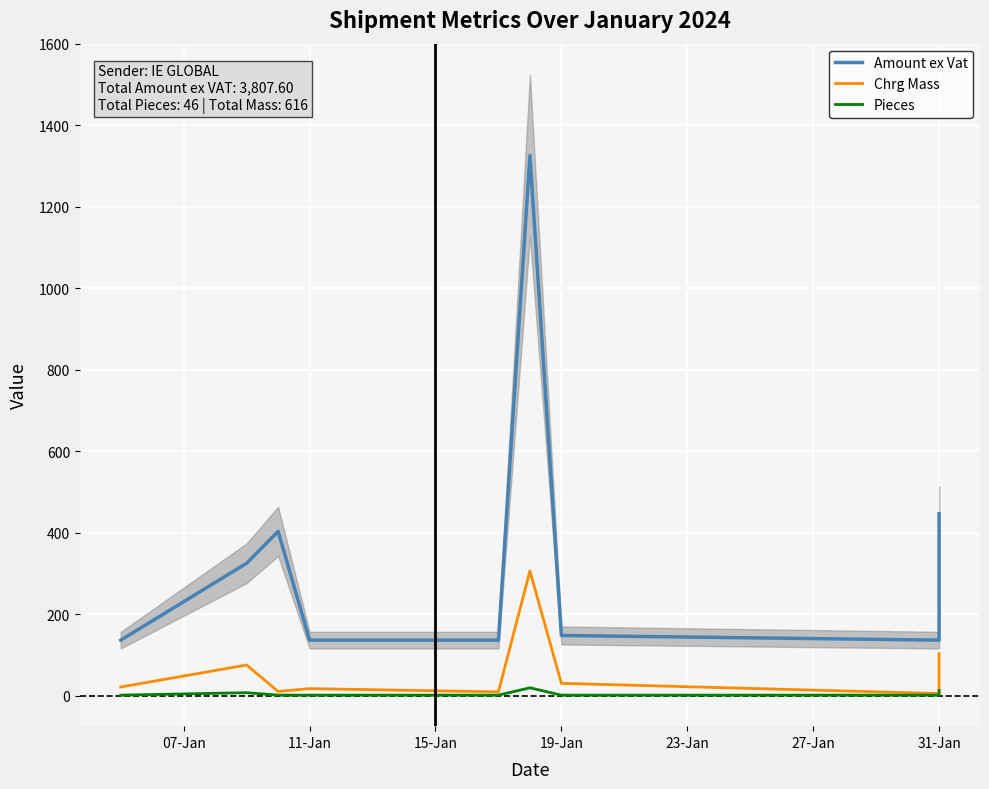

Which series has the widest spread of values?

Amount ex Vat